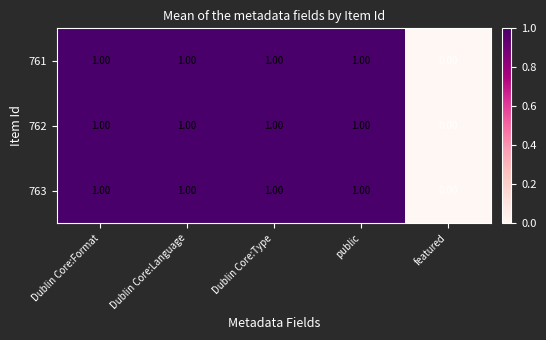

At which label is 762 closest to 0?

featured